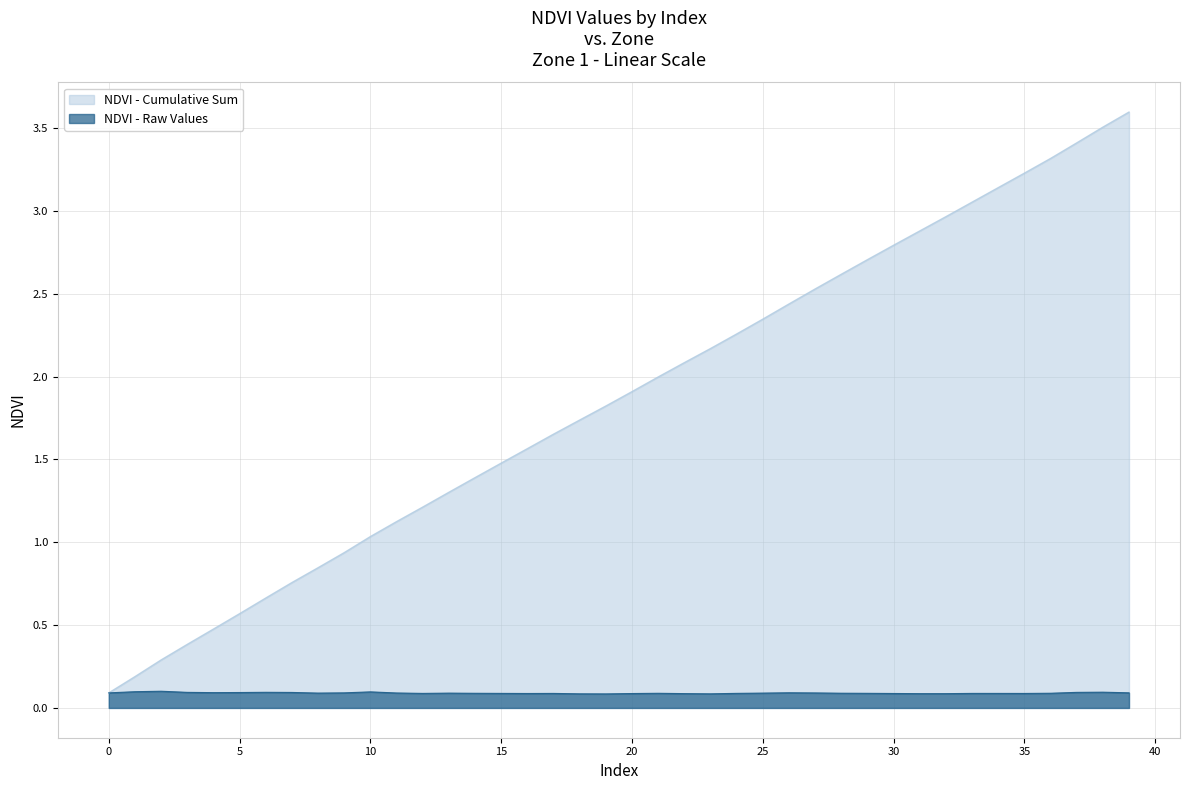

Rank the categories by value from highest to lowest.

2, 1, 10, 38, 6, 3, 37, 7, 5, 4, 26, 39, 9, 0, 27, 11, 8, 25, 13, 28, 36, 21, 14, 29, 24, 15, 12, 33, 34, 17, 35, 30, 16, 20, 22, 32, 31, 23, 18, 19